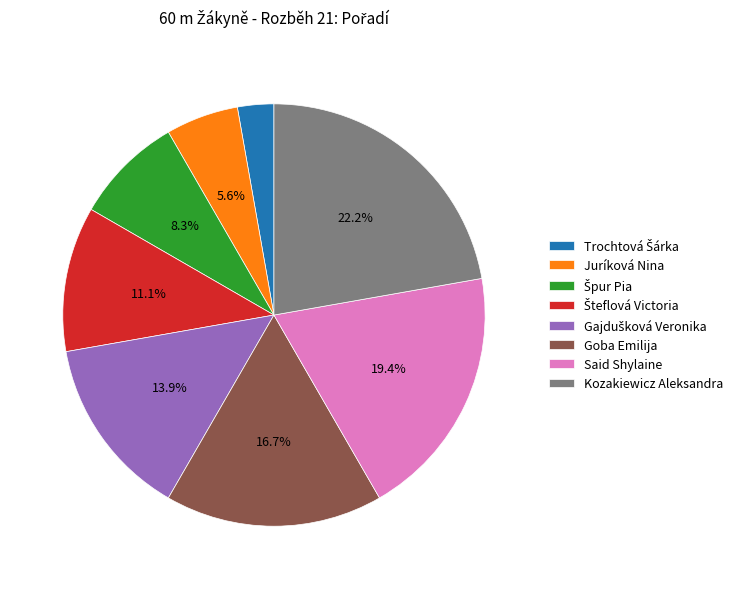

Approximately how many times larger is the value at Said Shylaine compared to Juríková Nina?

3.5